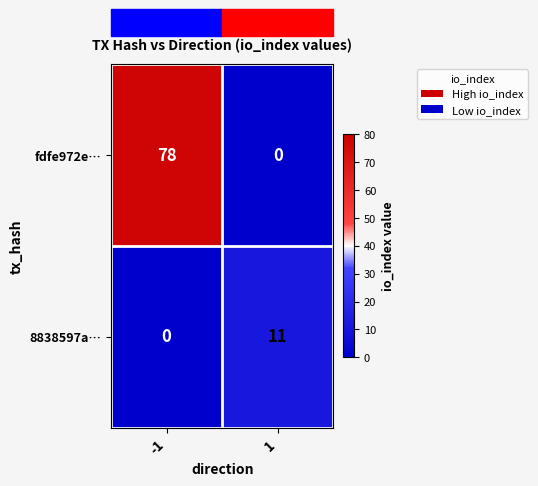

What is the sum of all 8838597a… values?

11